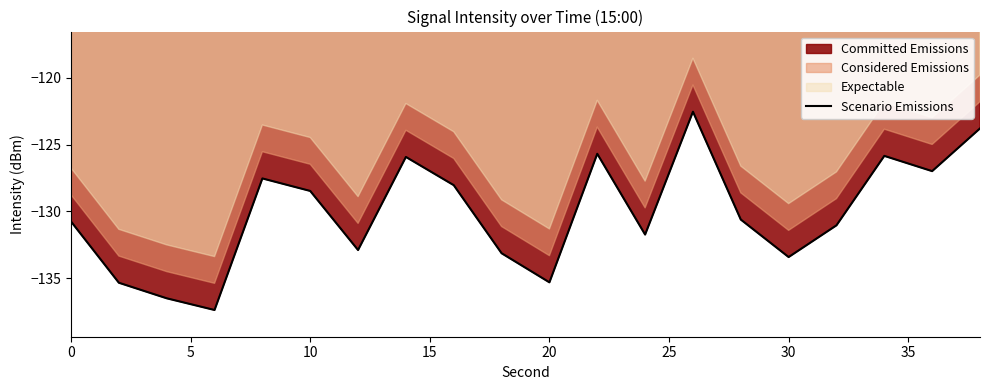

What is the minimum value for Scenario Emissions?

-137.4